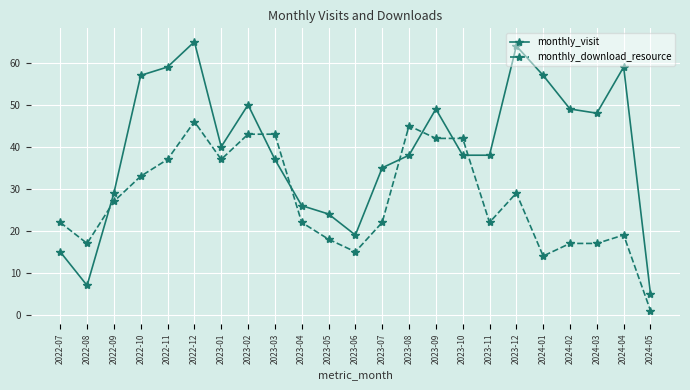

What is the label of the 12th point from the left?

2023-06